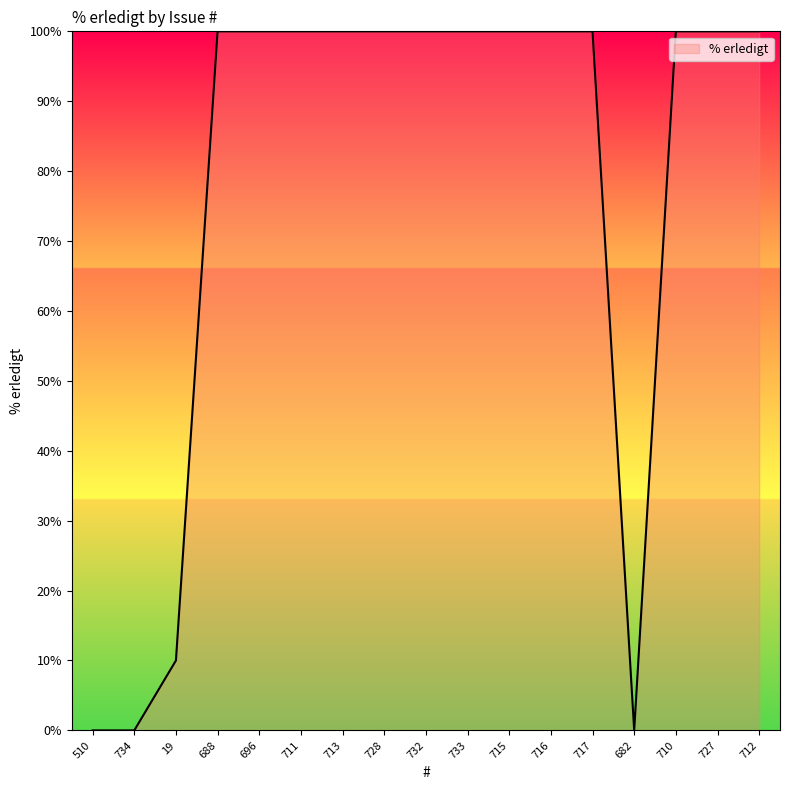

Does the chart have visible grid lines?

No